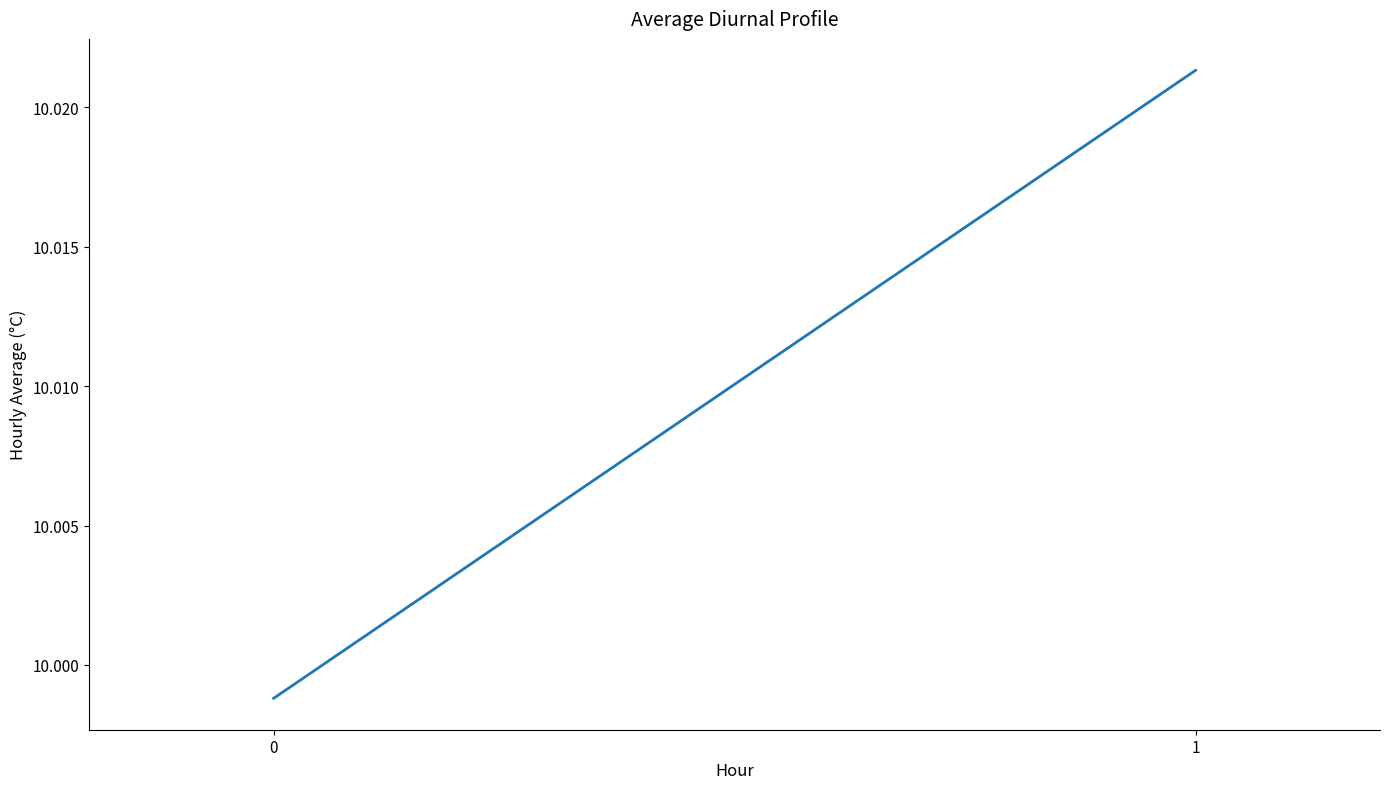

What is the sum of all values?

20.0